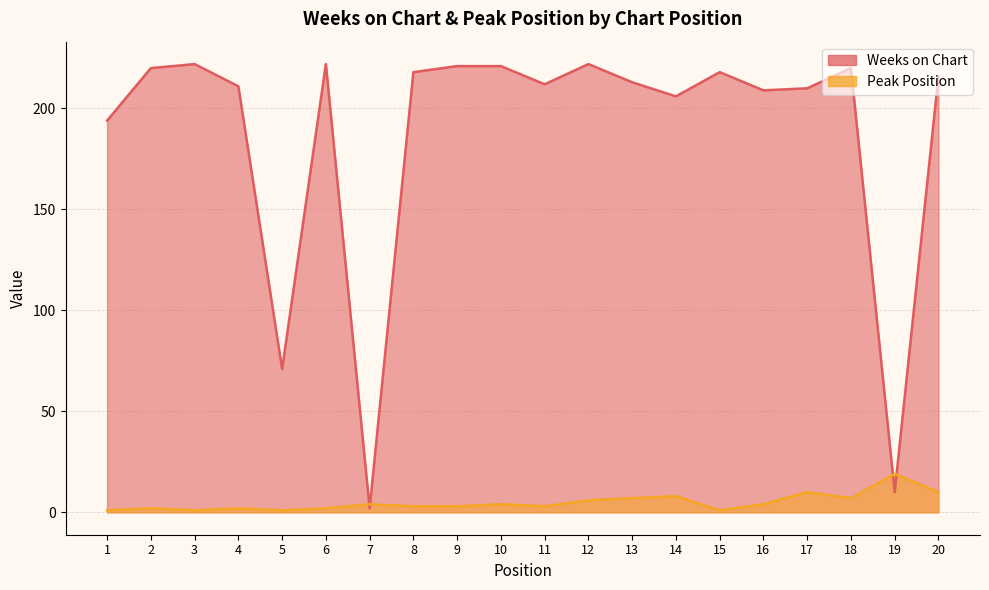

How many series are shown in this chart?

2